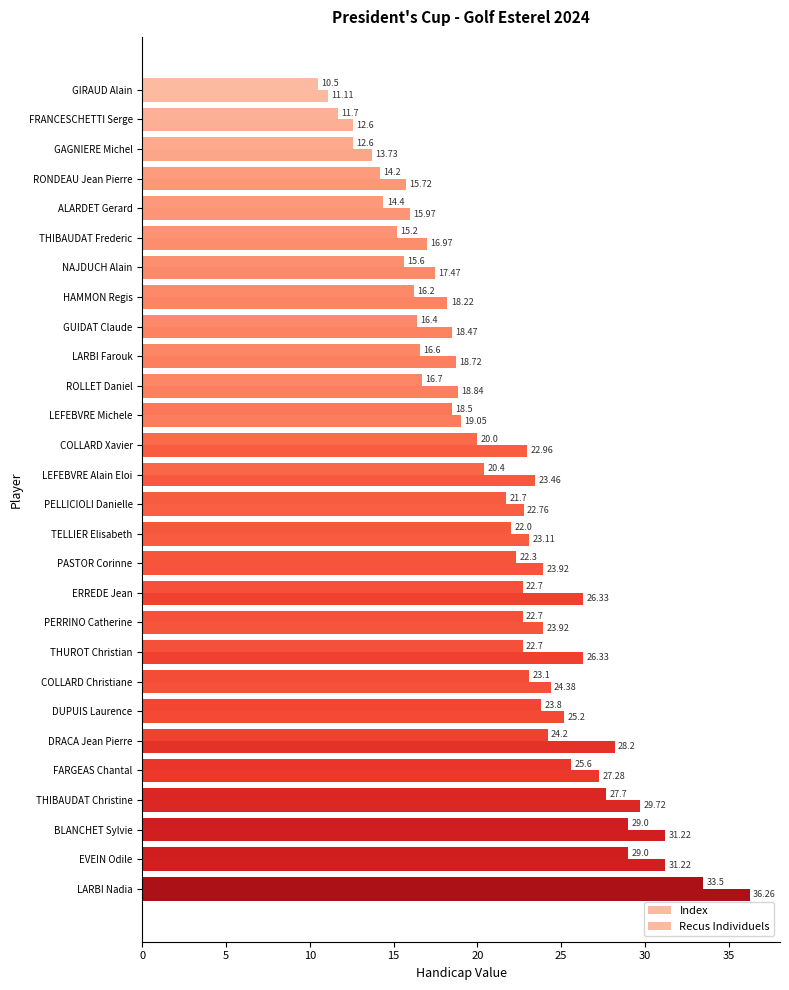

Count the number of data series in this chart.

2